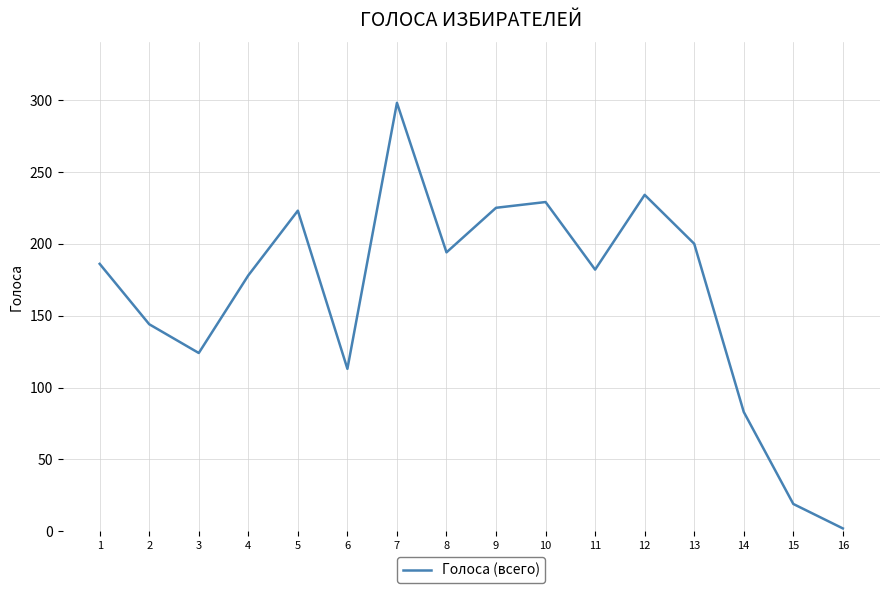

The value at 6 is 43. True or false?

False